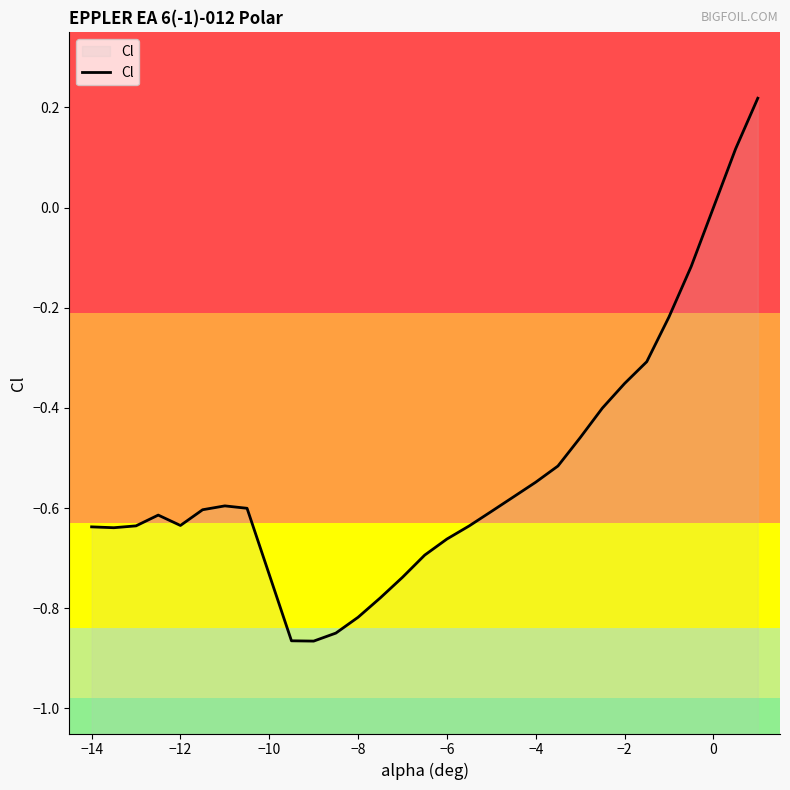

What is the minimum value shown in the chart?

-0.9